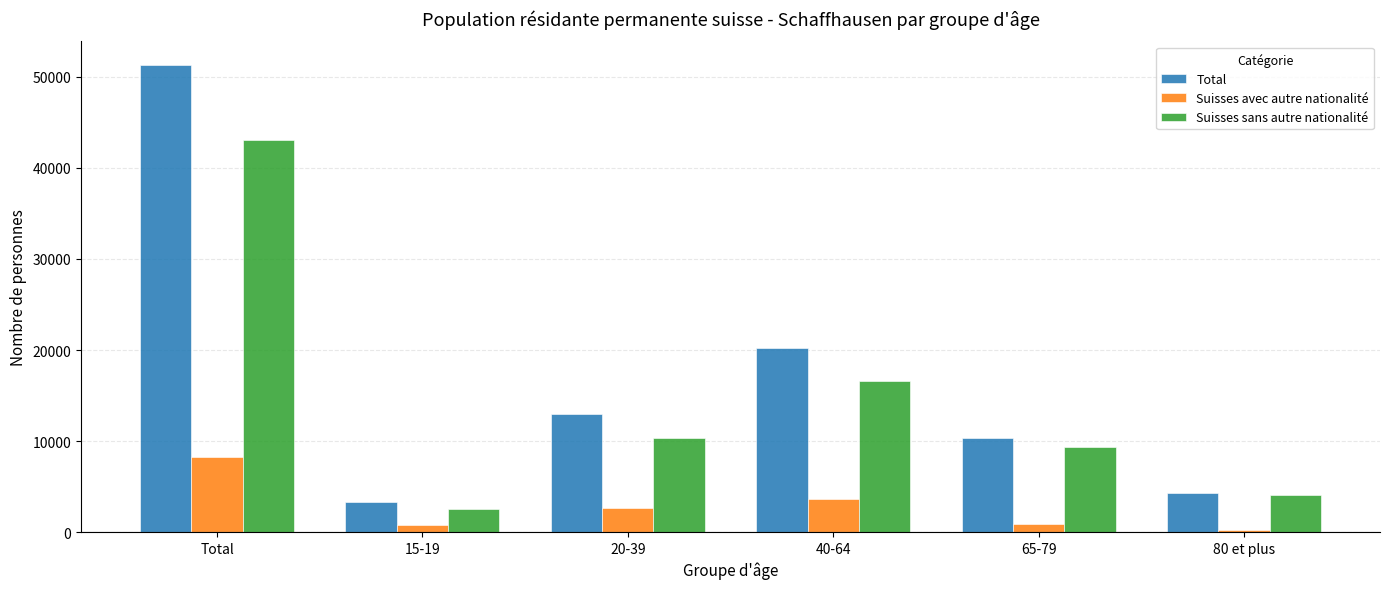

Where is Suisses sans autre nationalité nearest to the value 22776?

40-64